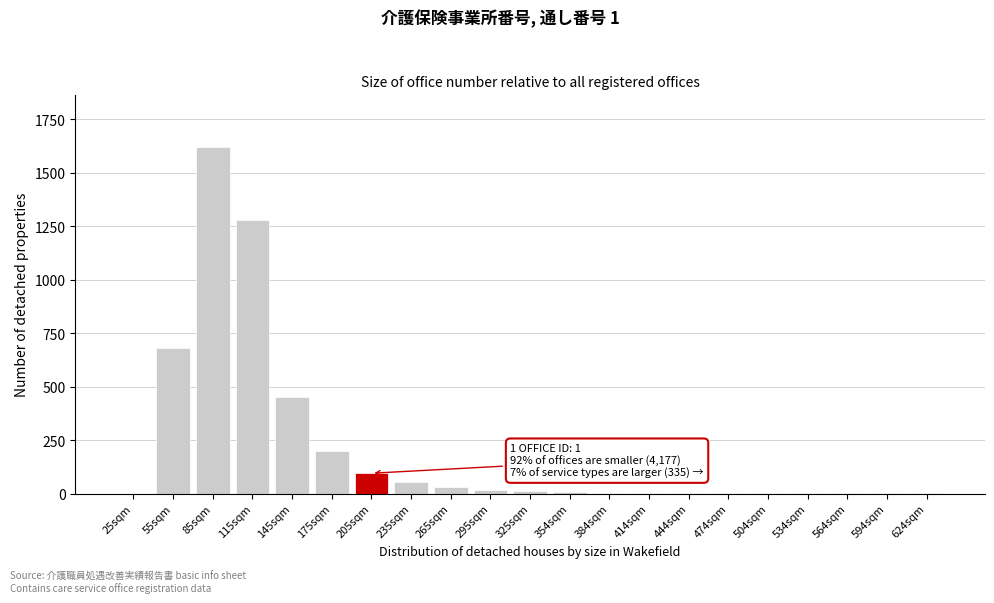

True or false: the data shows 30 at 265sqm.

True